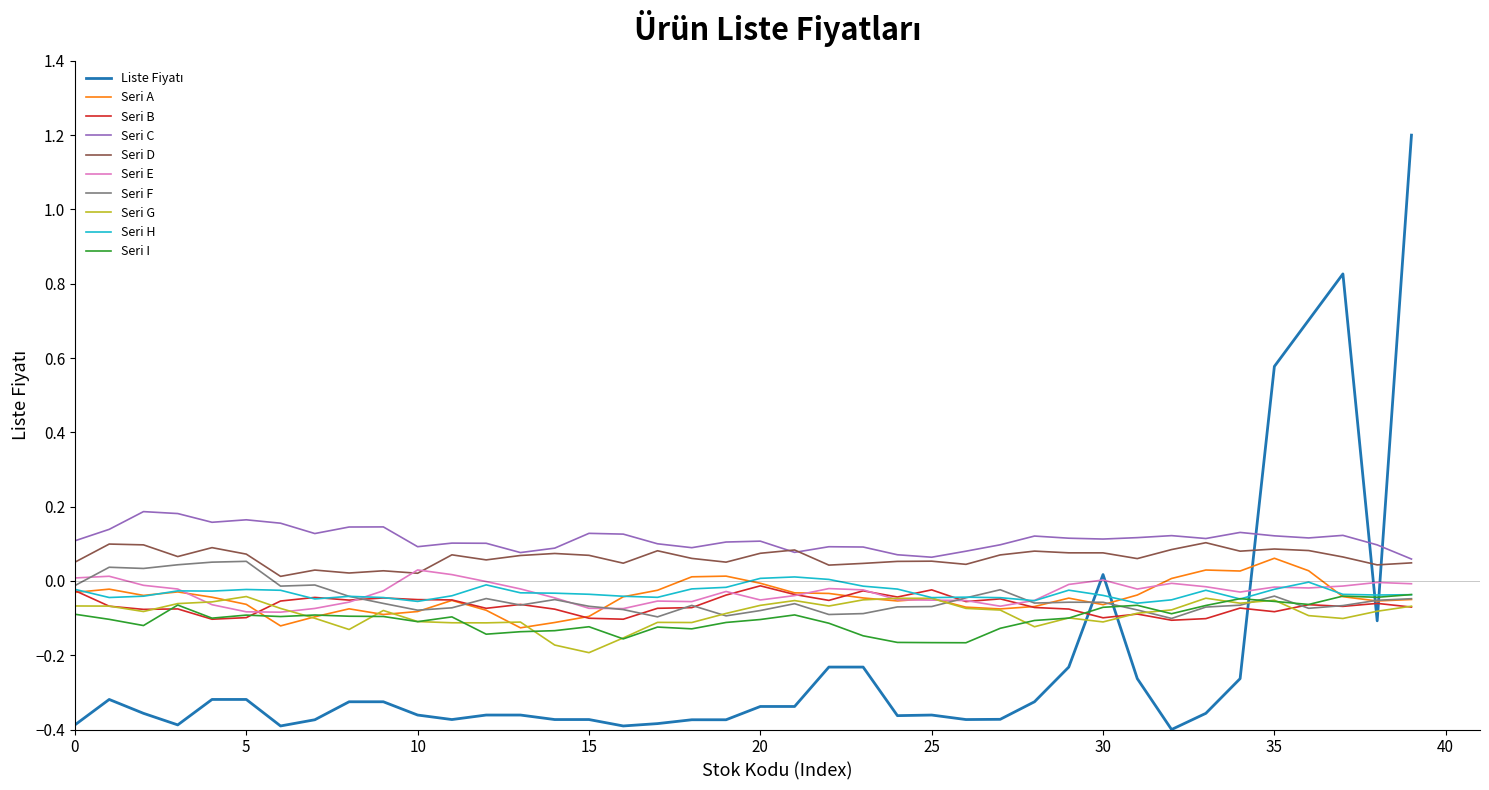

What is the greatest value displayed?

1.2